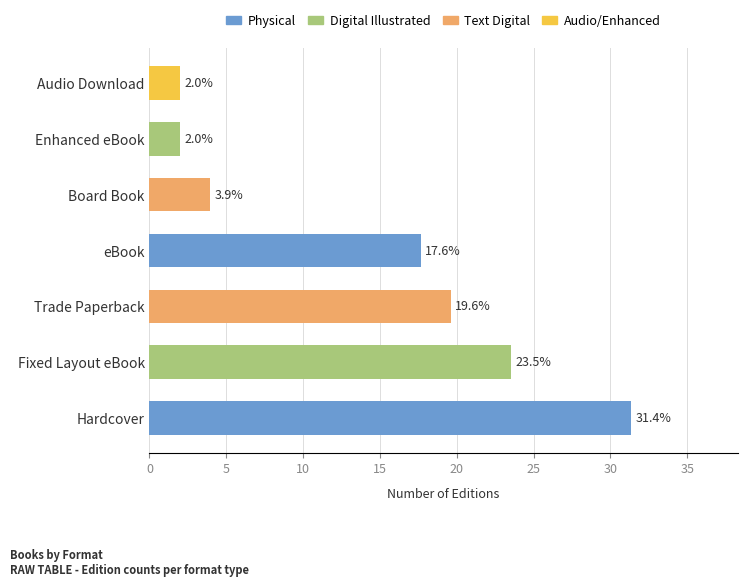

Reading bottom to top, extract all data points from this chart.

31.4	23.5	19.6	17.6	3.9	2.0	2.0